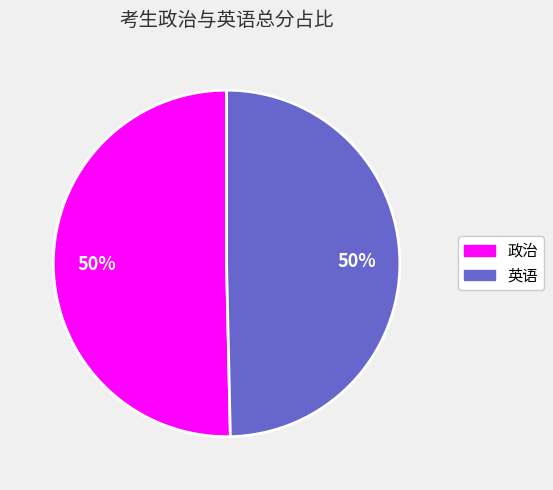

To the nearest percent, what is the average slice percentage?

50%